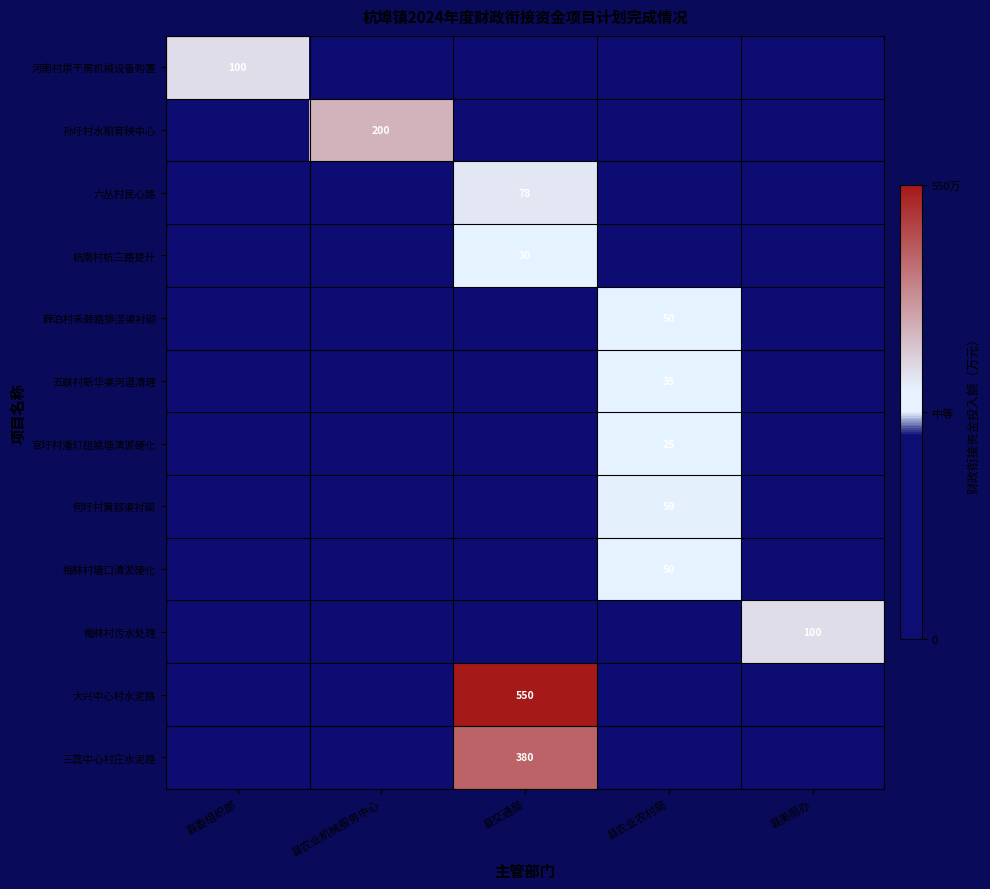

Which series has the largest range (max minus min)?

大兴中心村水泥路